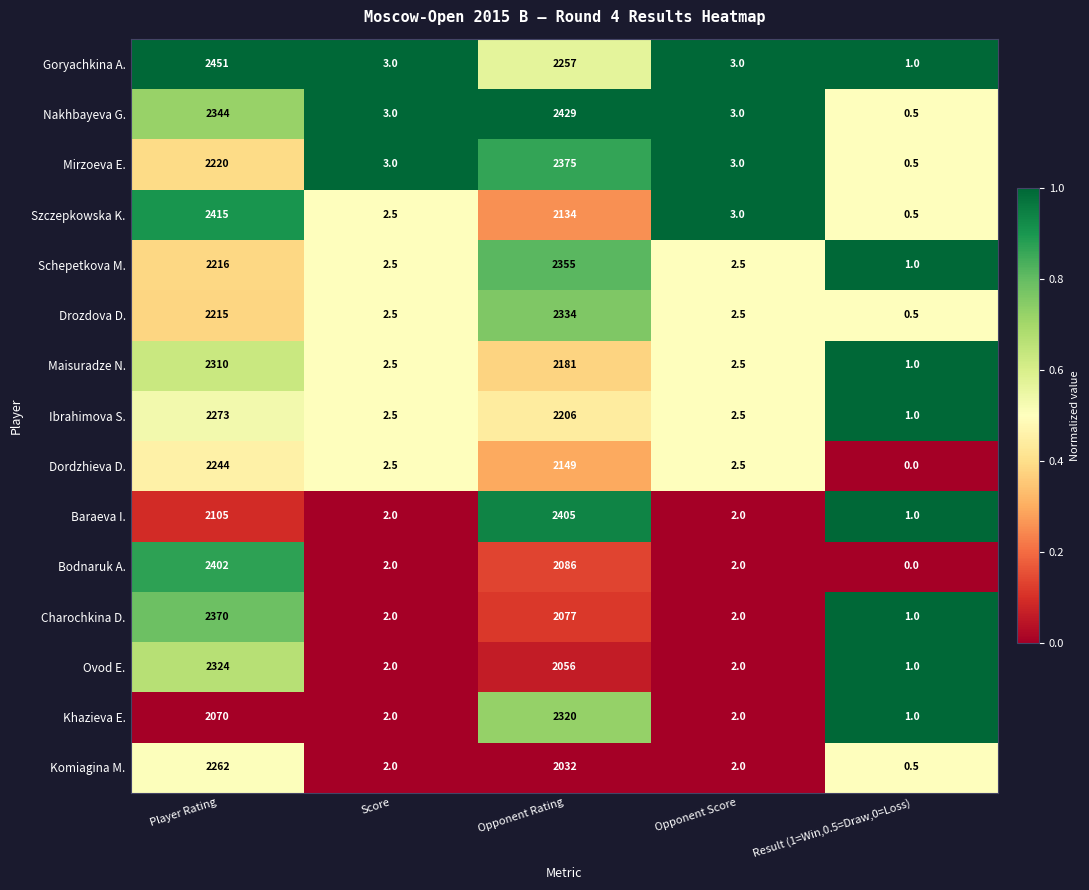

Which series has the widest spread of values?

Goryachkina A.